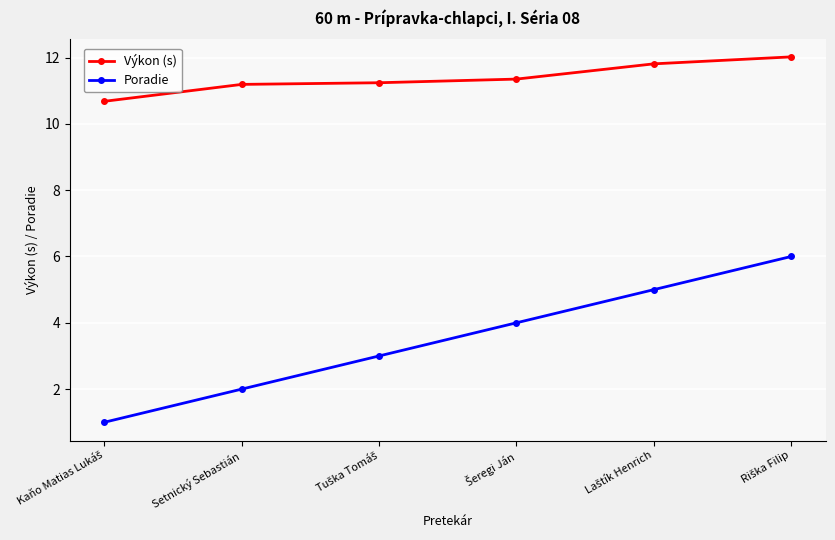

Is this an area chart (filled region under the line)?

No